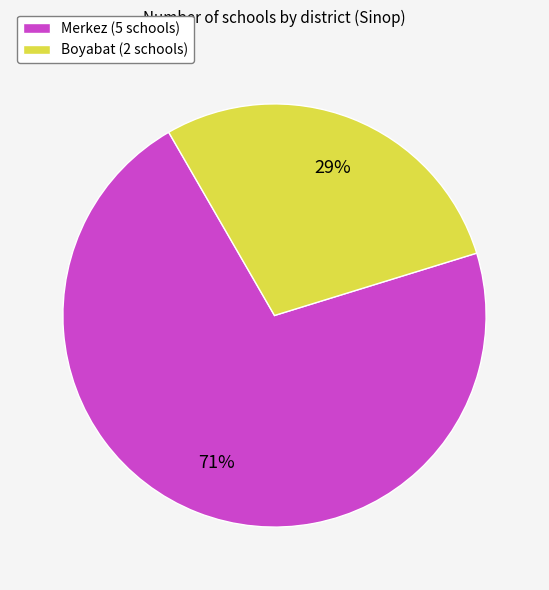

Which slice represents more than half of the pie?

Merkez